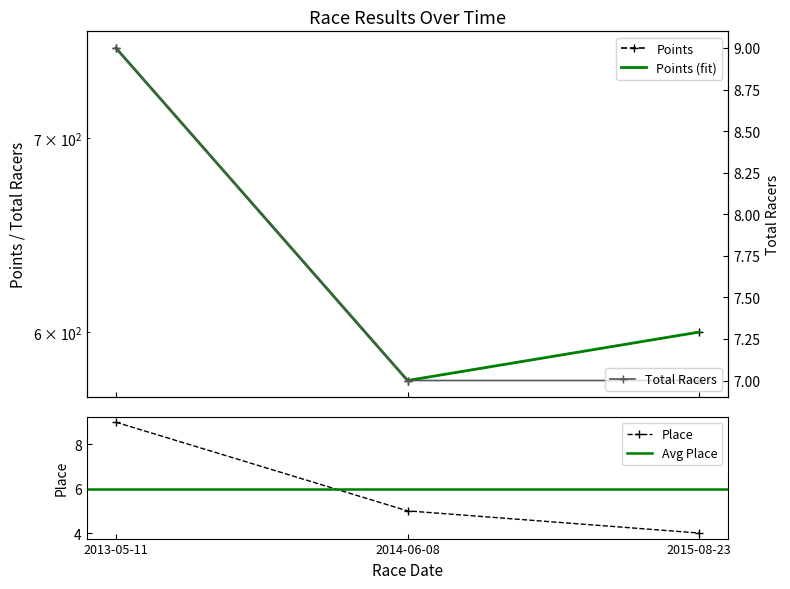

Reading left to right, what are all the values shown in this chart?

Place: 2013-05-11=9.0	2014-06-08=5.0	2015-08-23=4.0
Points: 2013-05-11=752.1	2014-06-08=577.3	2015-08-23=600.0
Total Racers: 2013-05-11=9.0	2014-06-08=7.0	2015-08-23=7.0